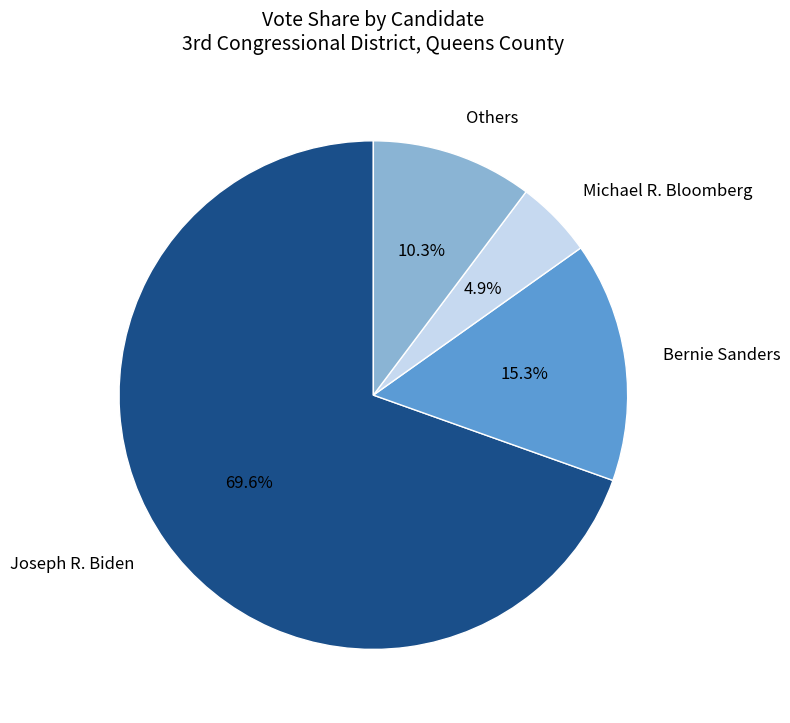

Between Michael R. Bloomberg and Bernie Sanders, which is larger?

Bernie Sanders